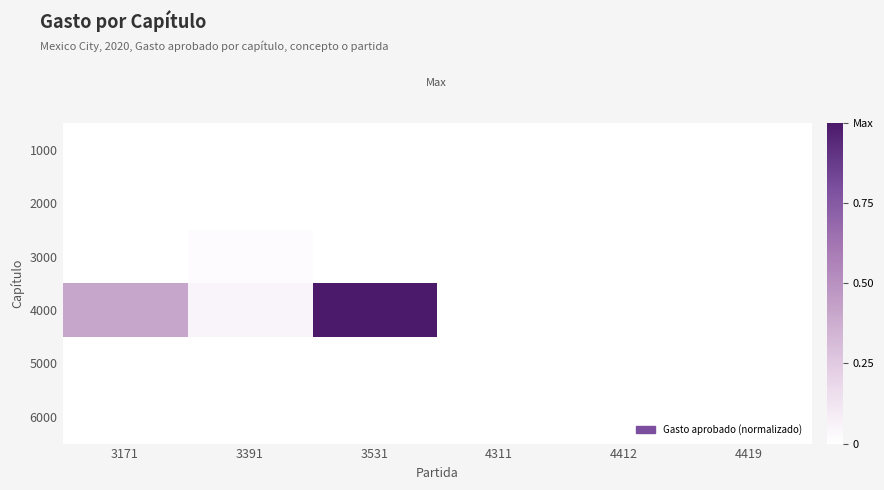

Which series has the largest range (max minus min)?

4000